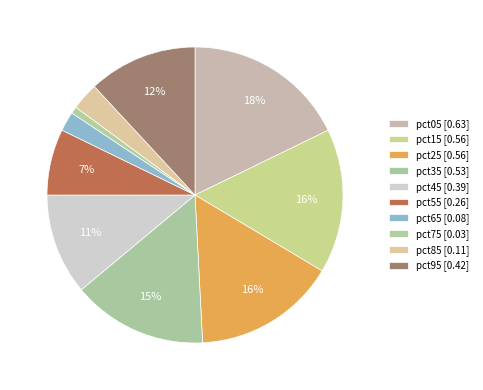

Rank the categories by value from lowest to highest.

pct75, pct65, pct85, pct55, pct45, pct95, pct35, pct25, pct15, pct05